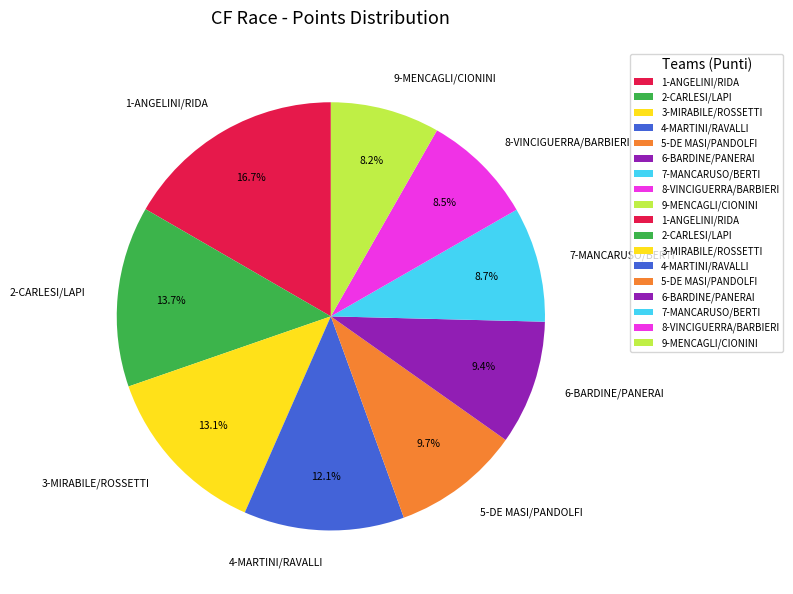

Does 1-ANGELINI/RIDA represent more than half of the total?

No